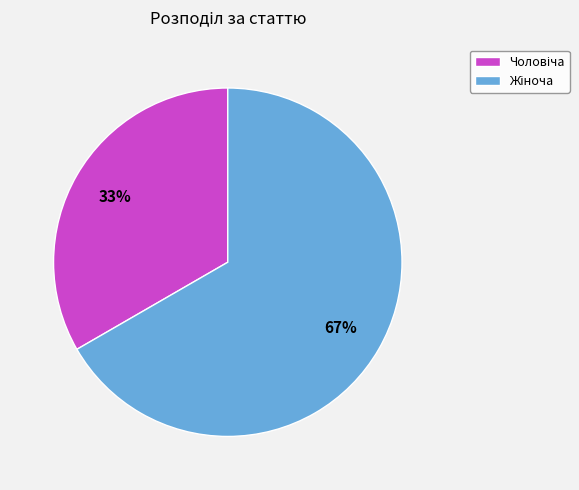

To the nearest percent, what is the average slice percentage?

50%